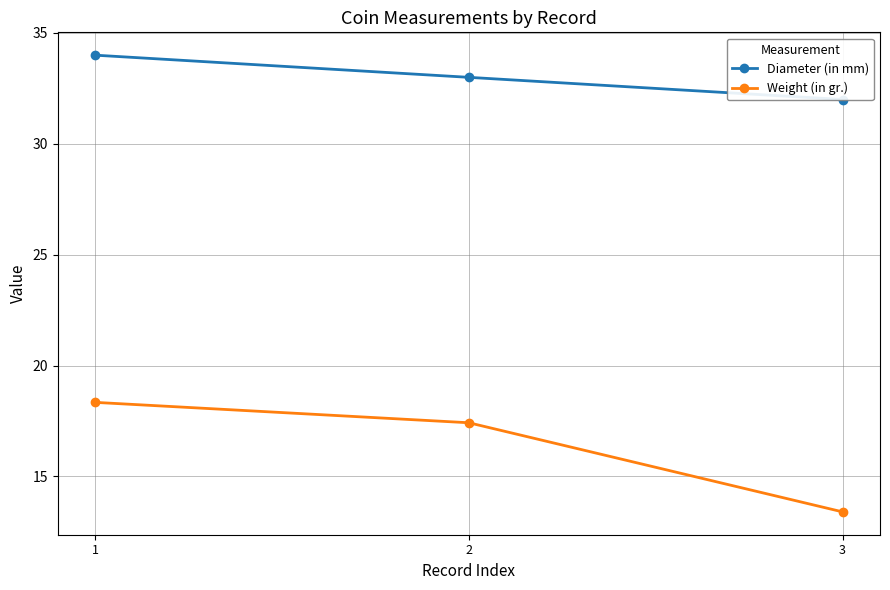

What is the average value of the Diameter (in mm) series?

33.0